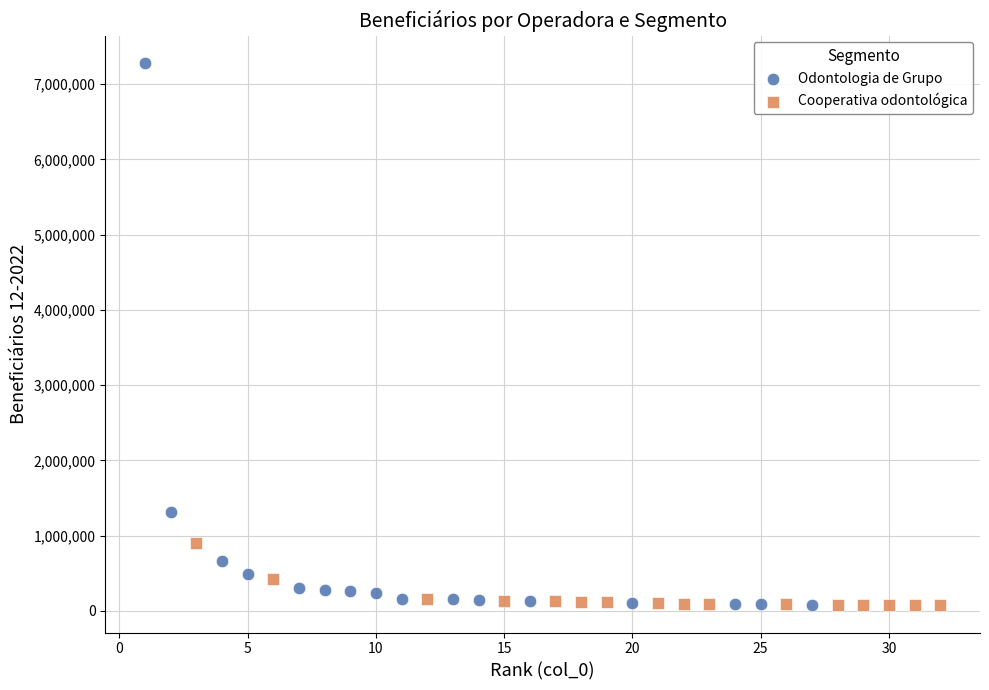

Which series has the widest spread of Y values?

Odontologia de Grupo